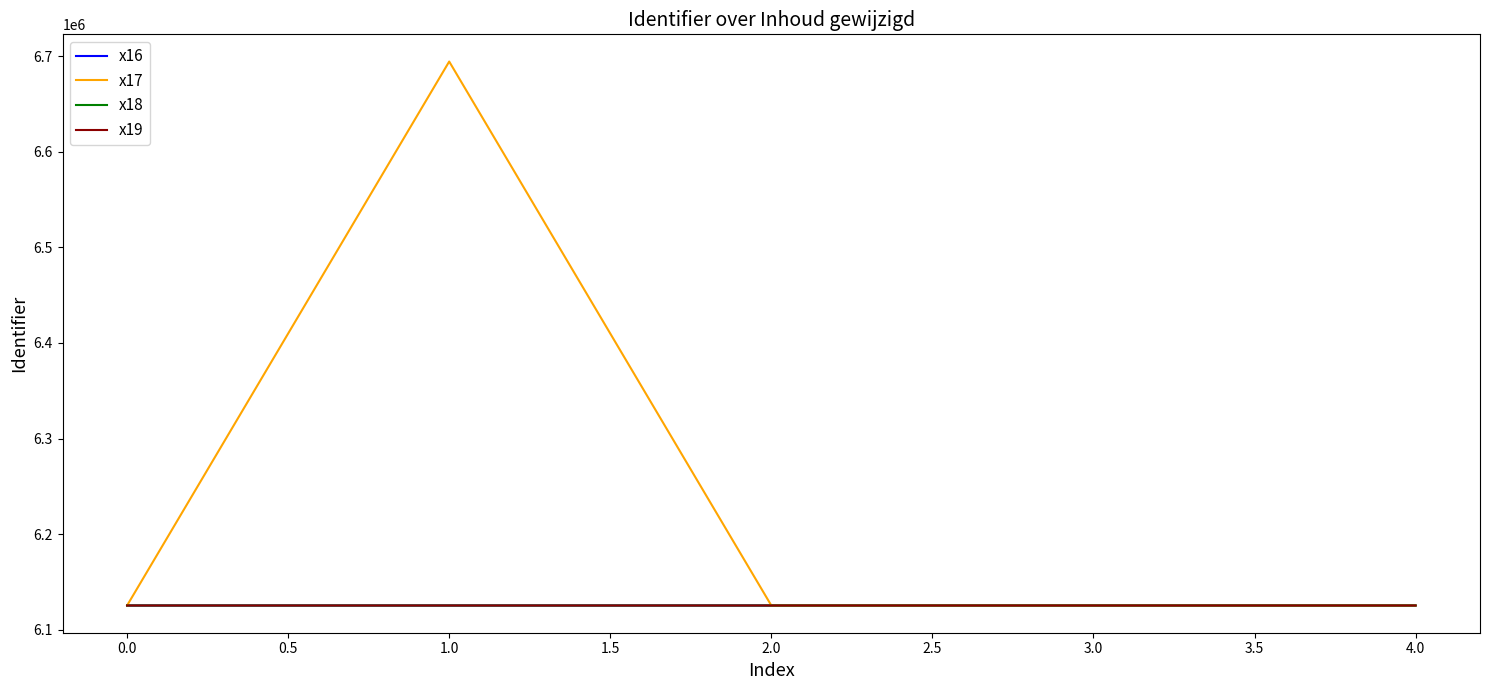

How many intersections are there between x18 and x17?

2